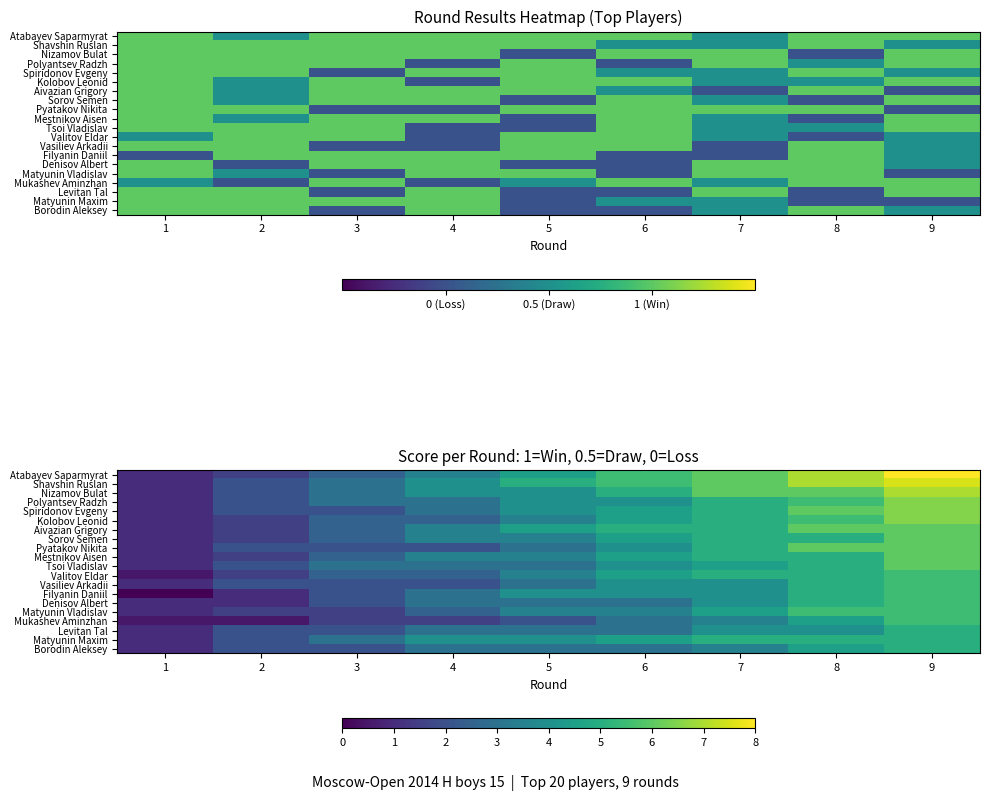

Which label corresponds to the smallest value in the chart?

1